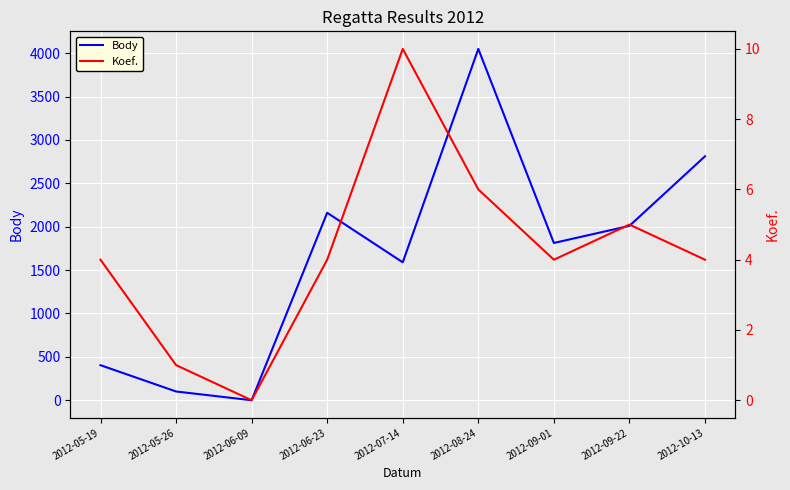

How many interior local peaks does the Koef. series have?

2